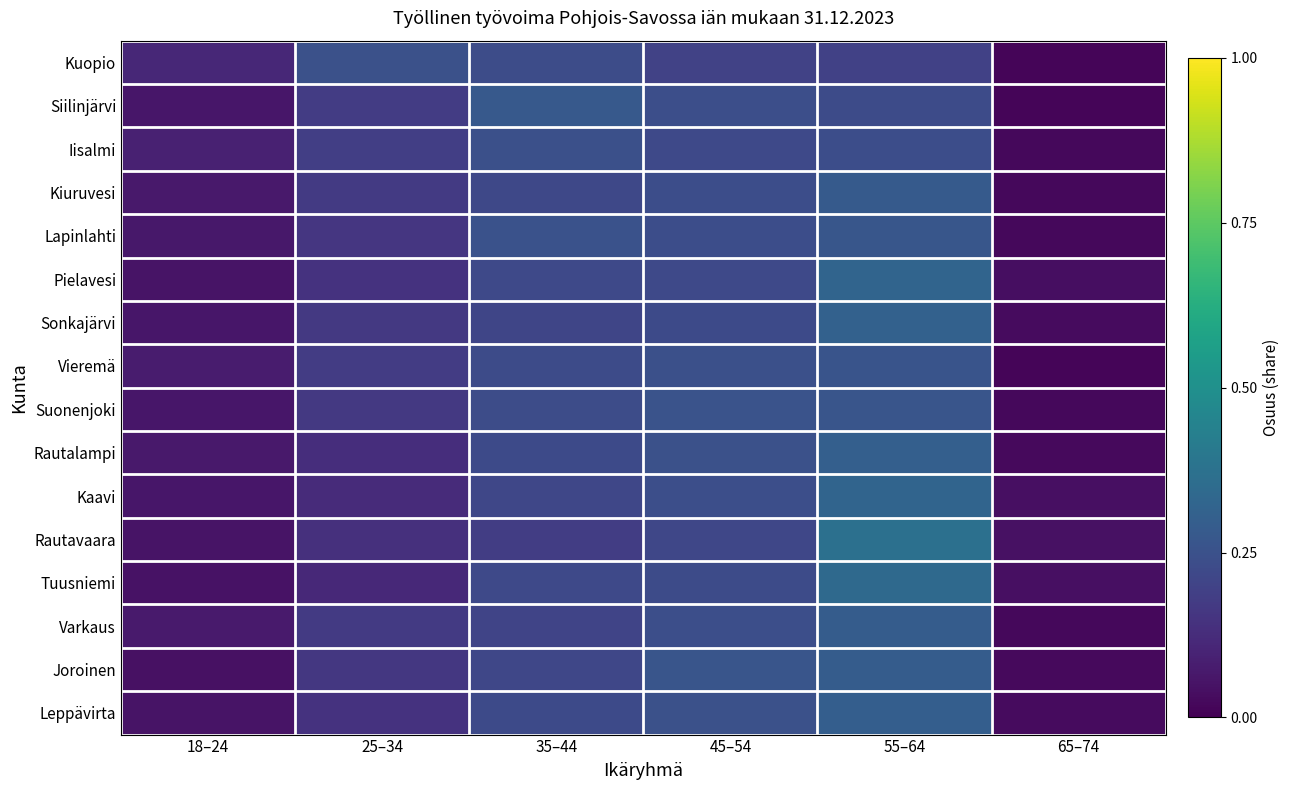

At how many categories does at least one series exceed 0?

6